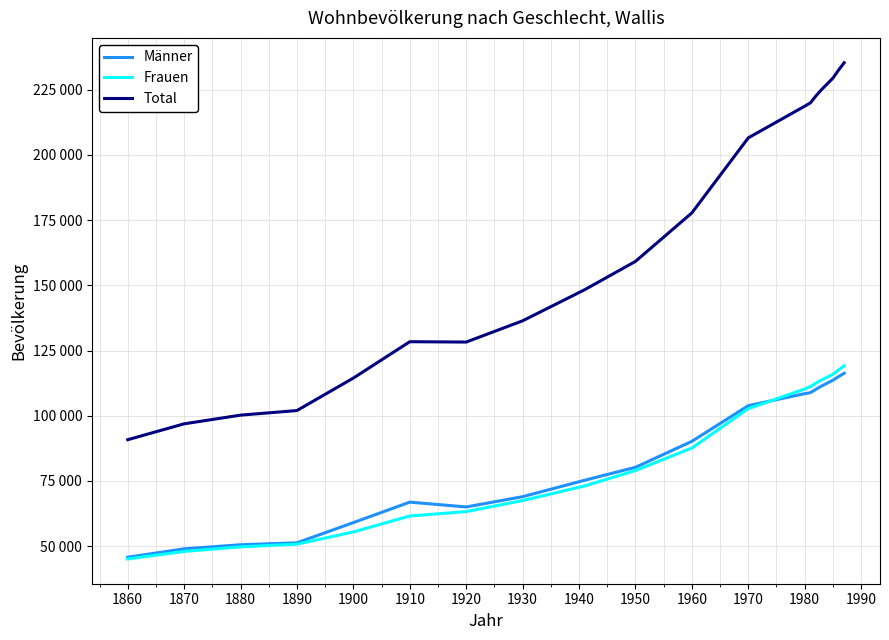

True or false: Total and Männer cross at least once.

False